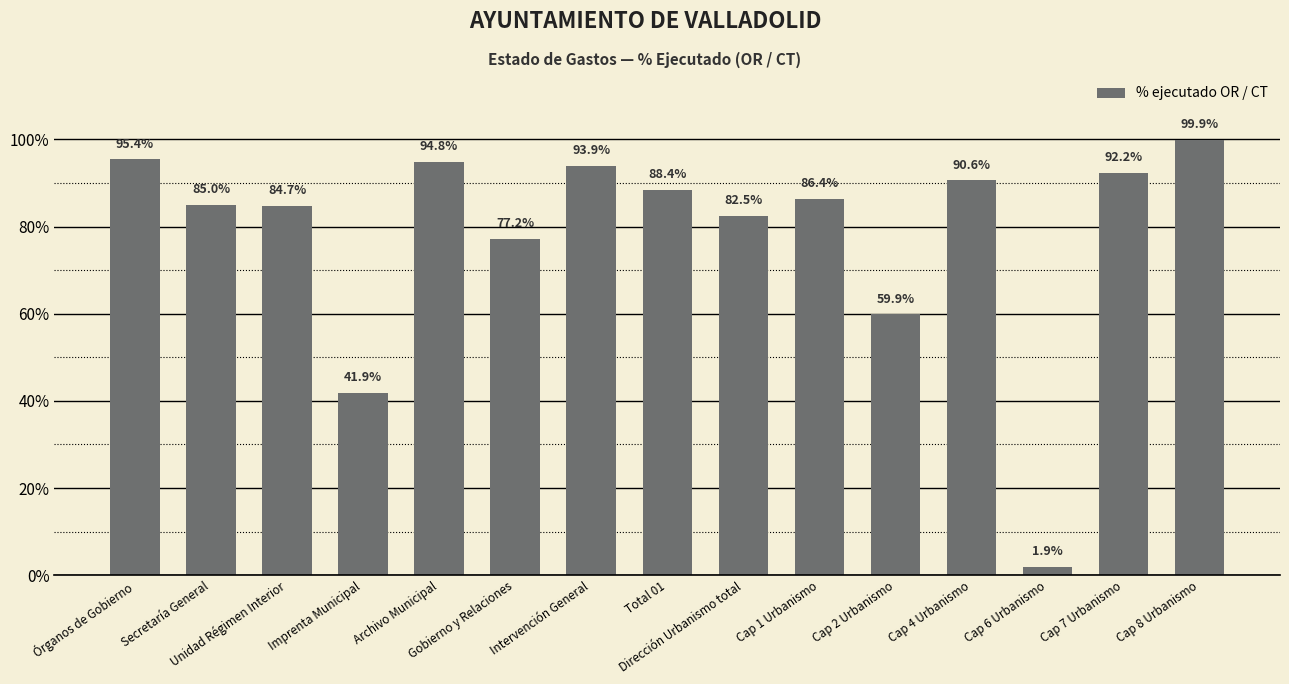

The value at Cap 7 Urbanismo is 0.9. True or false?

True